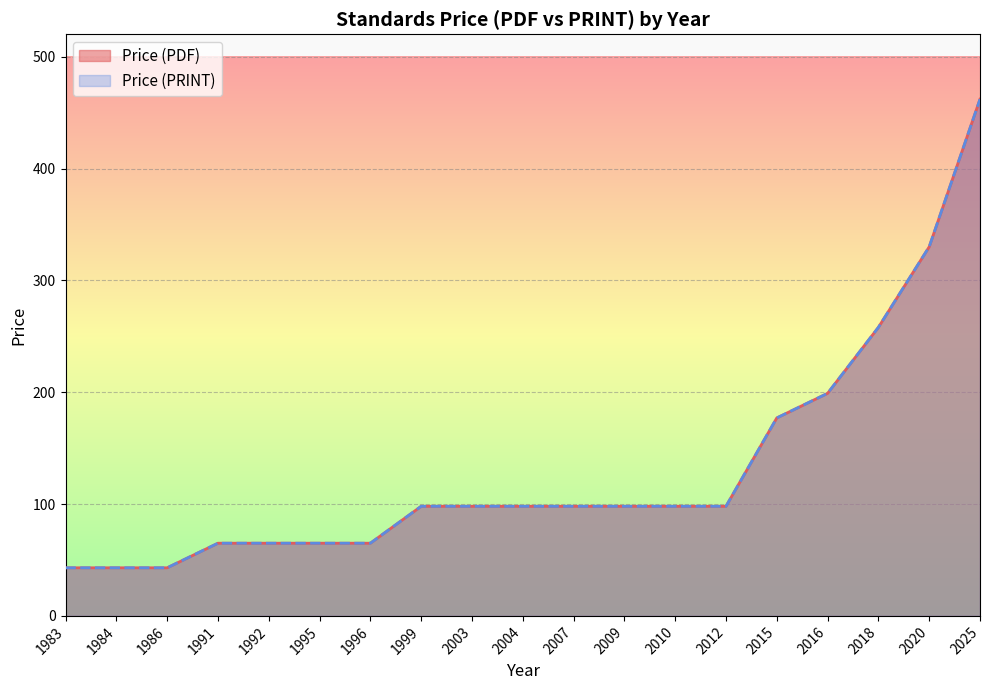

Rank the series at 2012 from lowest to highest value.

Price (PDF), Price (PRINT)